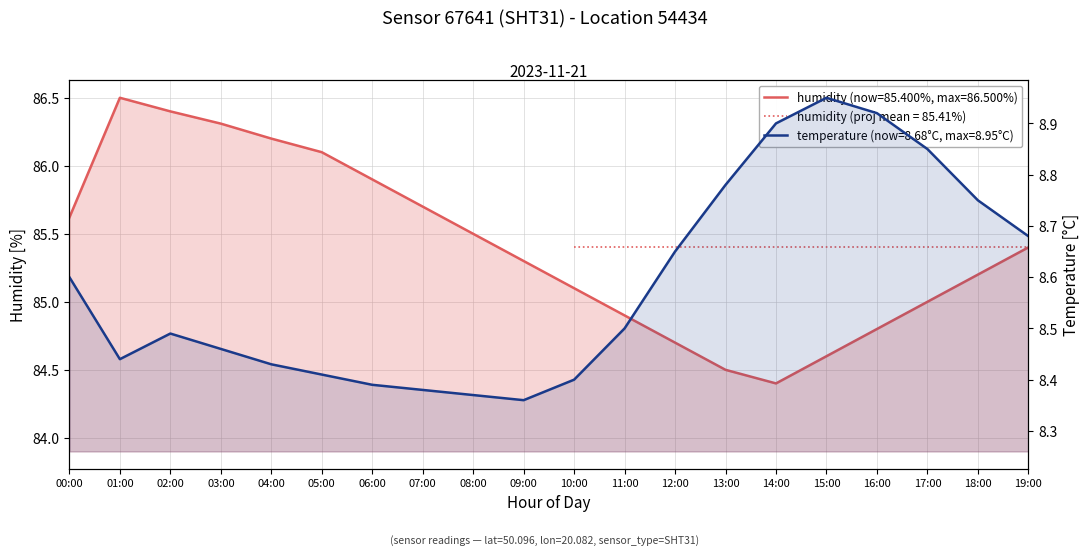

Where does the humidity series first go above 85?

00:00